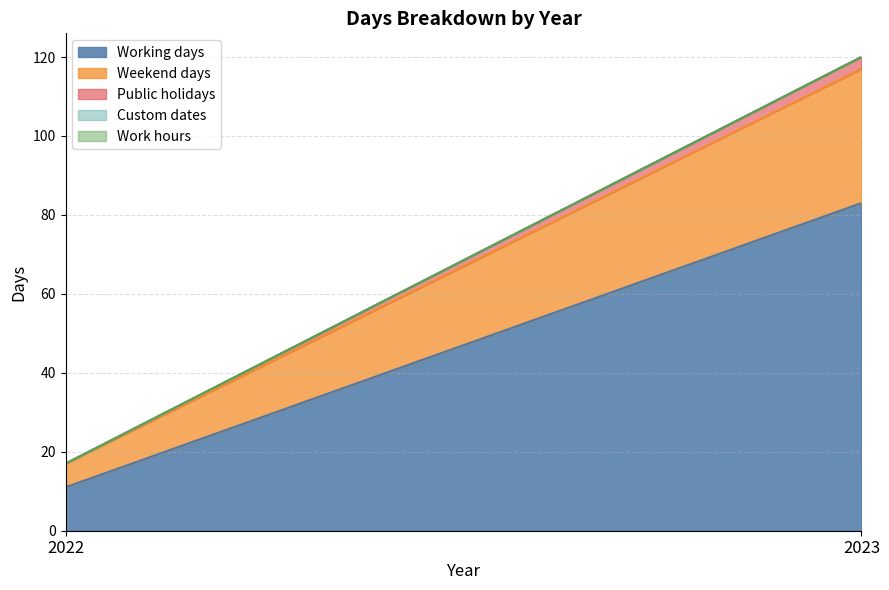

Count the Weekend days values in the range 6 to 34.

2